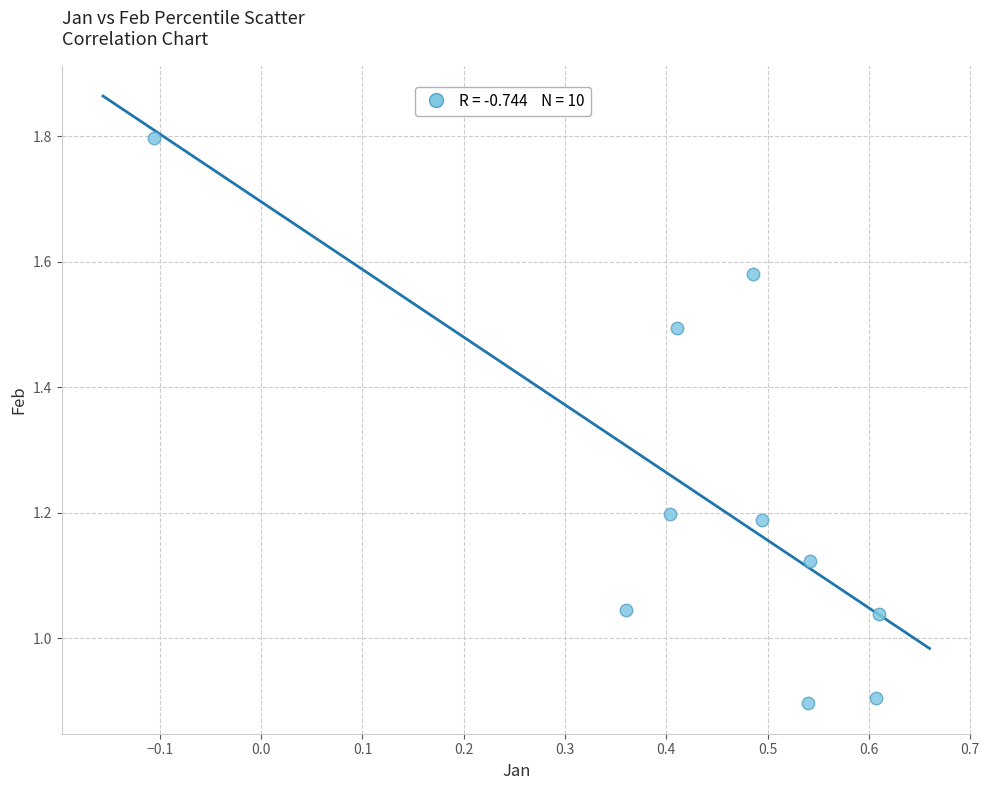

What is the average X value?

0.4